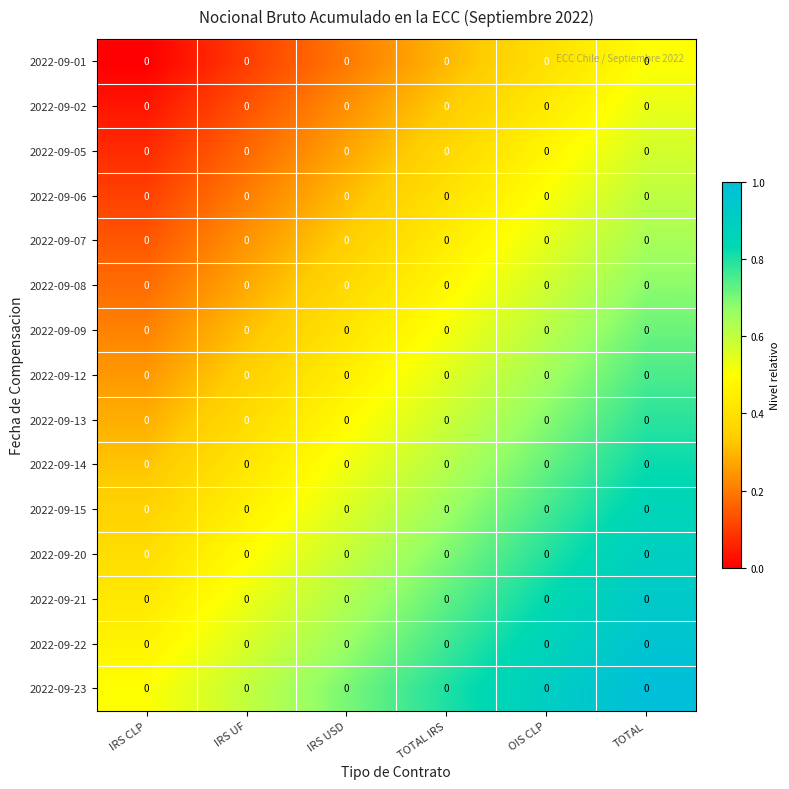

At which category does the chart reach its peak across all series?

TOTAL